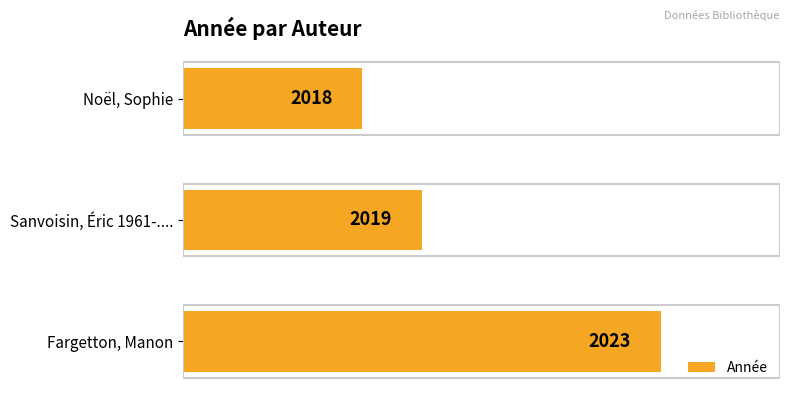

What is the average value?

2020